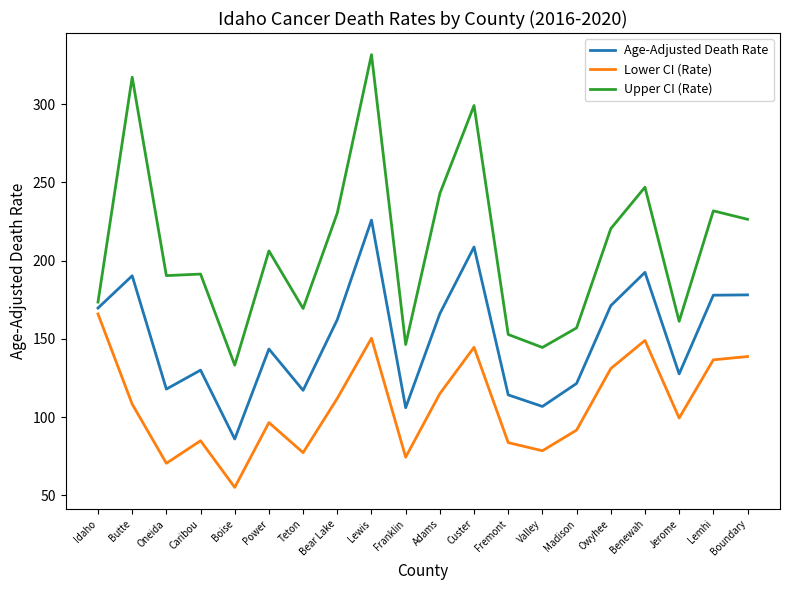

Which series has the widest spread of values?

Upper CI (Rate)